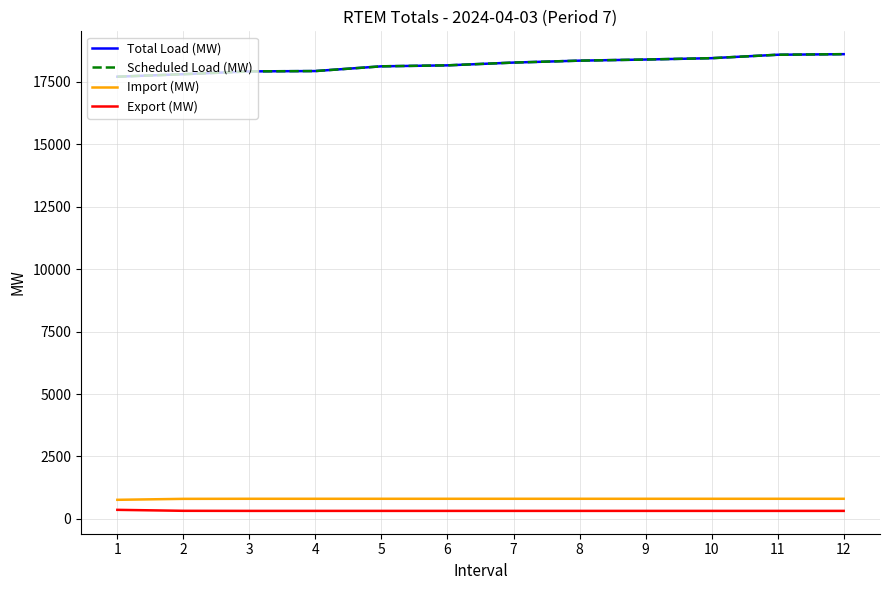

What is the total value across all series at 11?

38296.2